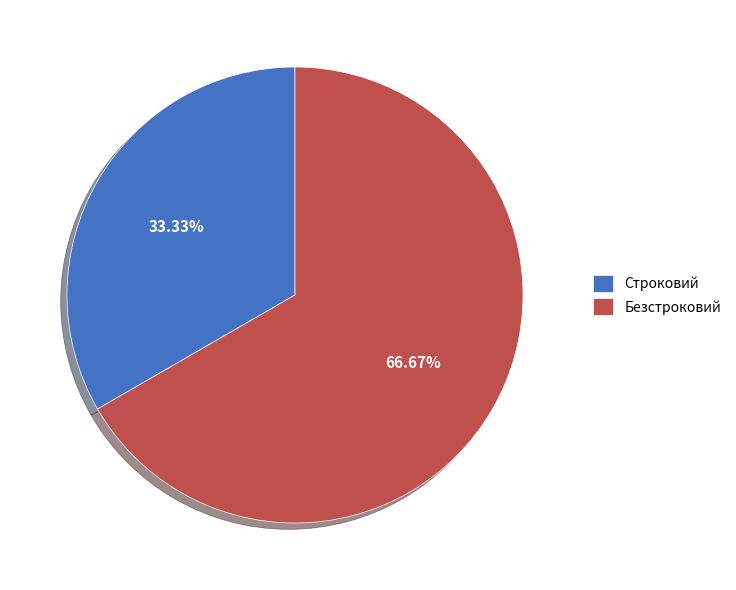

Is it true that Строковий is 22% of the pie?

False